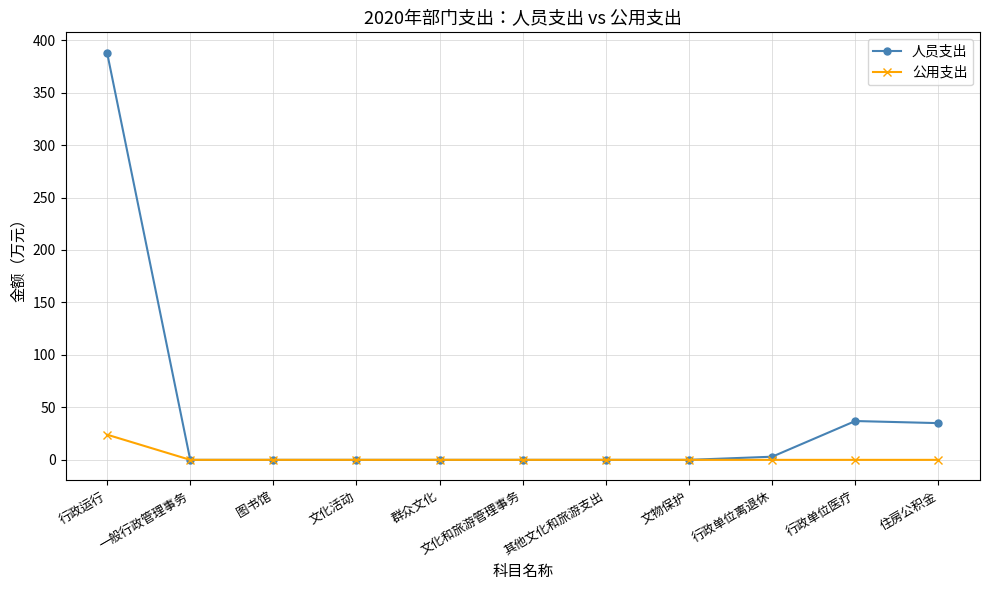

The 公用支出 series shows 24 at 行政运行. True or false?

True